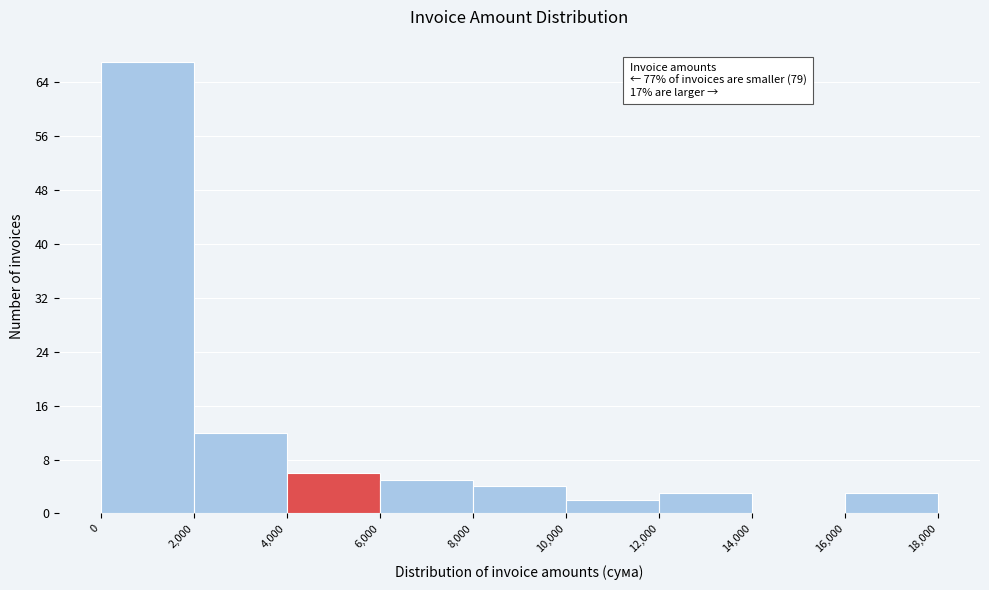

Over which range of the x-axis is the bar tallest?

0 to 2,000